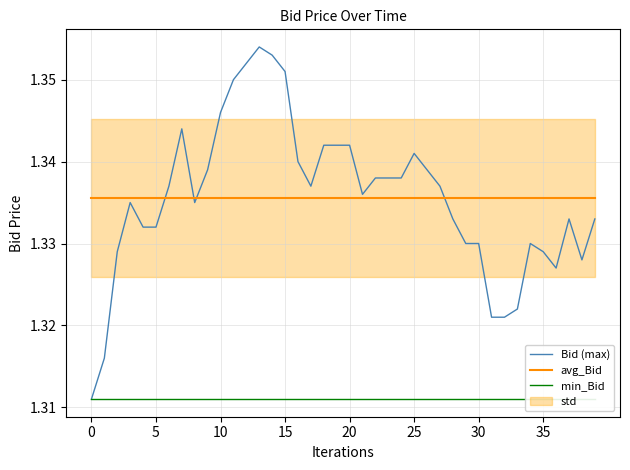

Reading left to right, what are all the values shown in this chart?

Bid (max): 1.3	1.3	1.3	1.3	1.3	1.3	1.3	1.3	1.3	1.3	1.3	1.4	1.4	1.4	1.4	1.4	1.3	1.3	1.3	1.3	1.3	1.3	1.3	1.3	1.3	1.3	1.3	1.3	1.3	1.3	1.3	1.3	1.3	1.3	1.3	1.3	1.3	1.3	1.3	1.3
avg_Bid: 1.3	1.3	1.3	1.3	1.3	1.3	1.3	1.3	1.3	1.3	1.3	1.3	1.3	1.3	1.3	1.3	1.3	1.3	1.3	1.3	1.3	1.3	1.3	1.3	1.3	1.3	1.3	1.3	1.3	1.3	1.3	1.3	1.3	1.3	1.3	1.3	1.3	1.3	1.3	1.3
min_Bid: 1.3	1.3	1.3	1.3	1.3	1.3	1.3	1.3	1.3	1.3	1.3	1.3	1.3	1.3	1.3	1.3	1.3	1.3	1.3	1.3	1.3	1.3	1.3	1.3	1.3	1.3	1.3	1.3	1.3	1.3	1.3	1.3	1.3	1.3	1.3	1.3	1.3	1.3	1.3	1.3